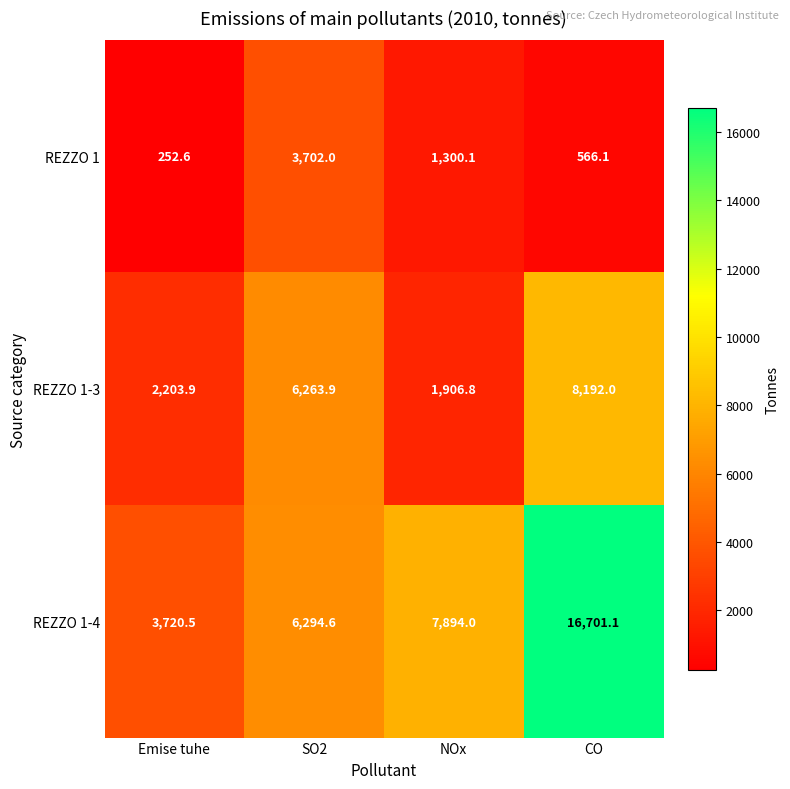

Reading left to right, list all the values displayed in this chart.

REZZO 1: Emise tuhe=252.6	SO2=3702.0	NOx=1300.1	CO=566.1
REZZO 1-3: Emise tuhe=2203.9	SO2=6263.9	NOx=1906.8	CO=8192.0
REZZO 1-4: Emise tuhe=3720.5	SO2=6294.6	NOx=7894.0	CO=16701.1